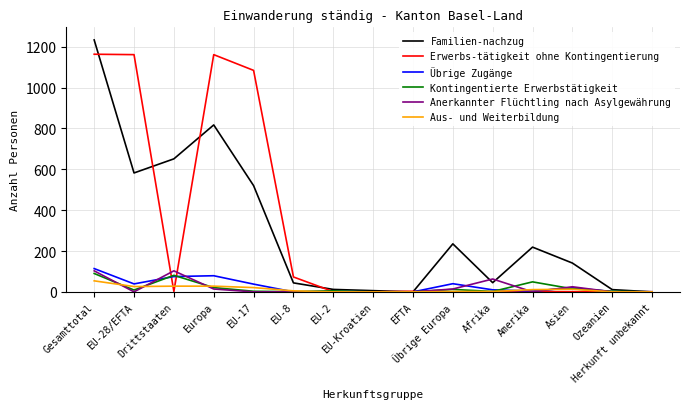

What is the maximum value for Erwerbs-tätigkeit ohne Kontingentierung?

1163